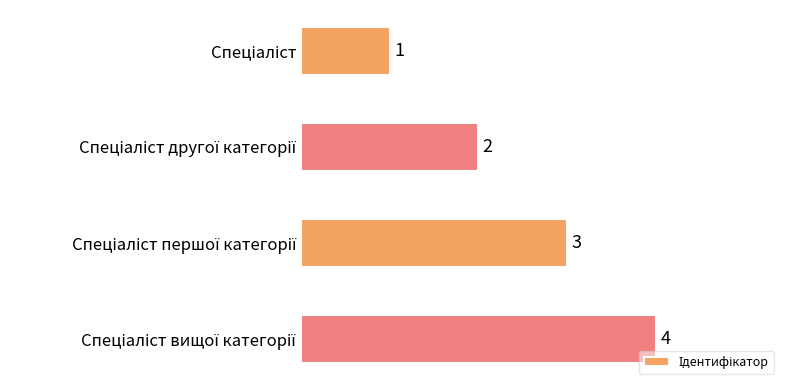

How many values are between 2 and 4?

3